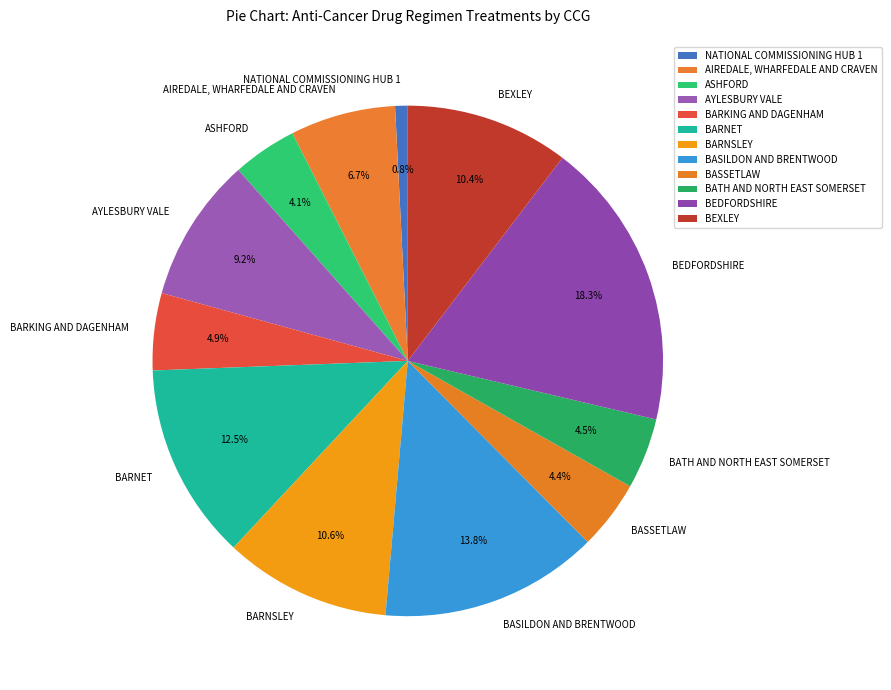

Which has a higher value, BARKING AND DAGENHAM or AYLESBURY VALE?

AYLESBURY VALE